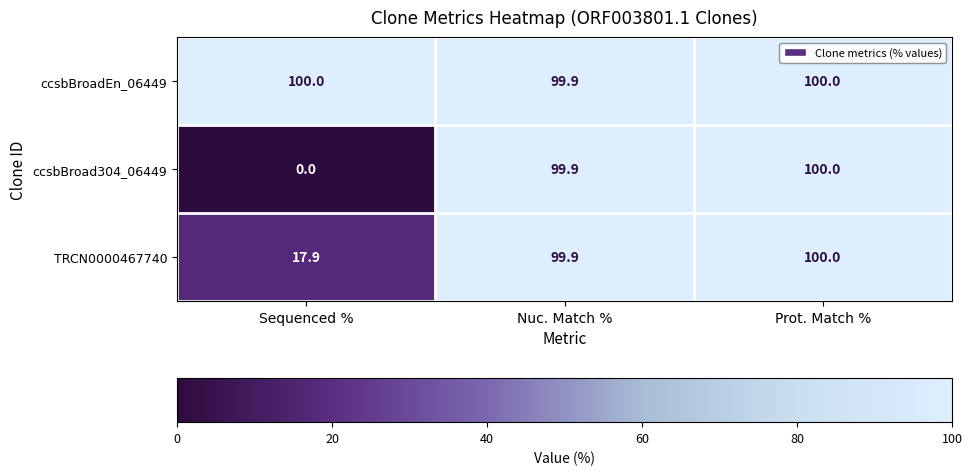

What is the total value across all series at Prot. Match %?

300.0